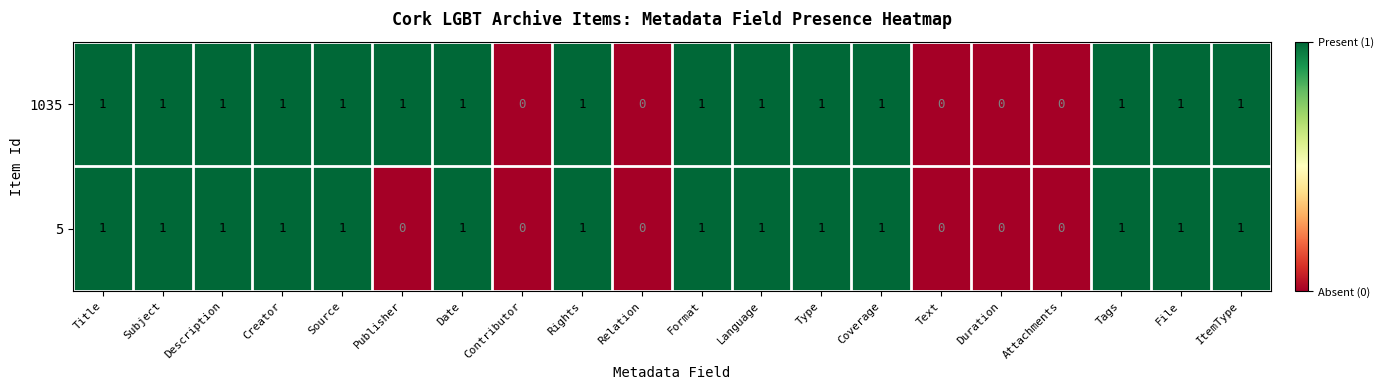

Is the value of 1035 at Source greater than the value of 5 at Duration?

Yes